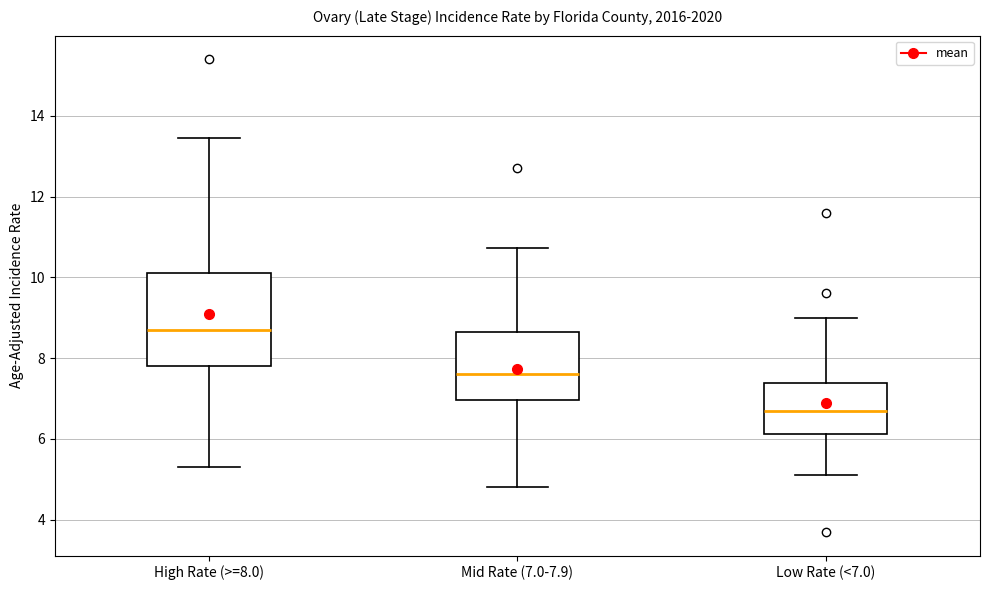

Which box is the tallest, from its lower edge to its upper edge?

High Rate (>=8.0)